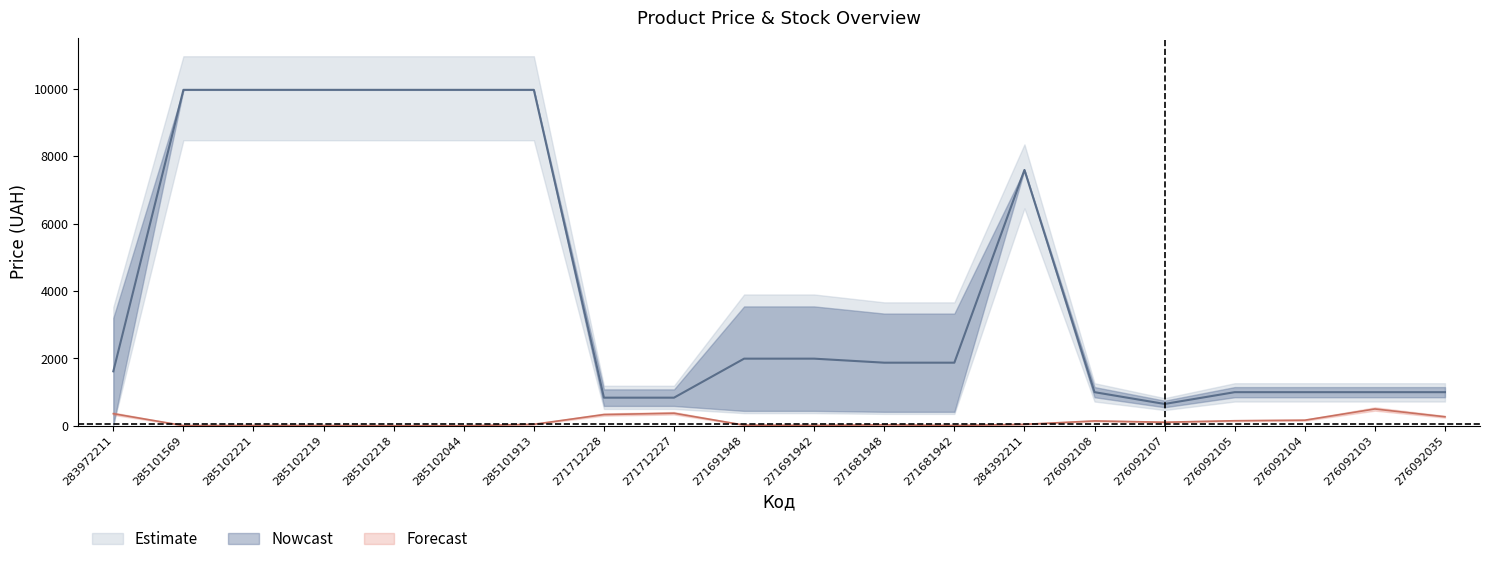

Does the chart have visible grid lines?

No